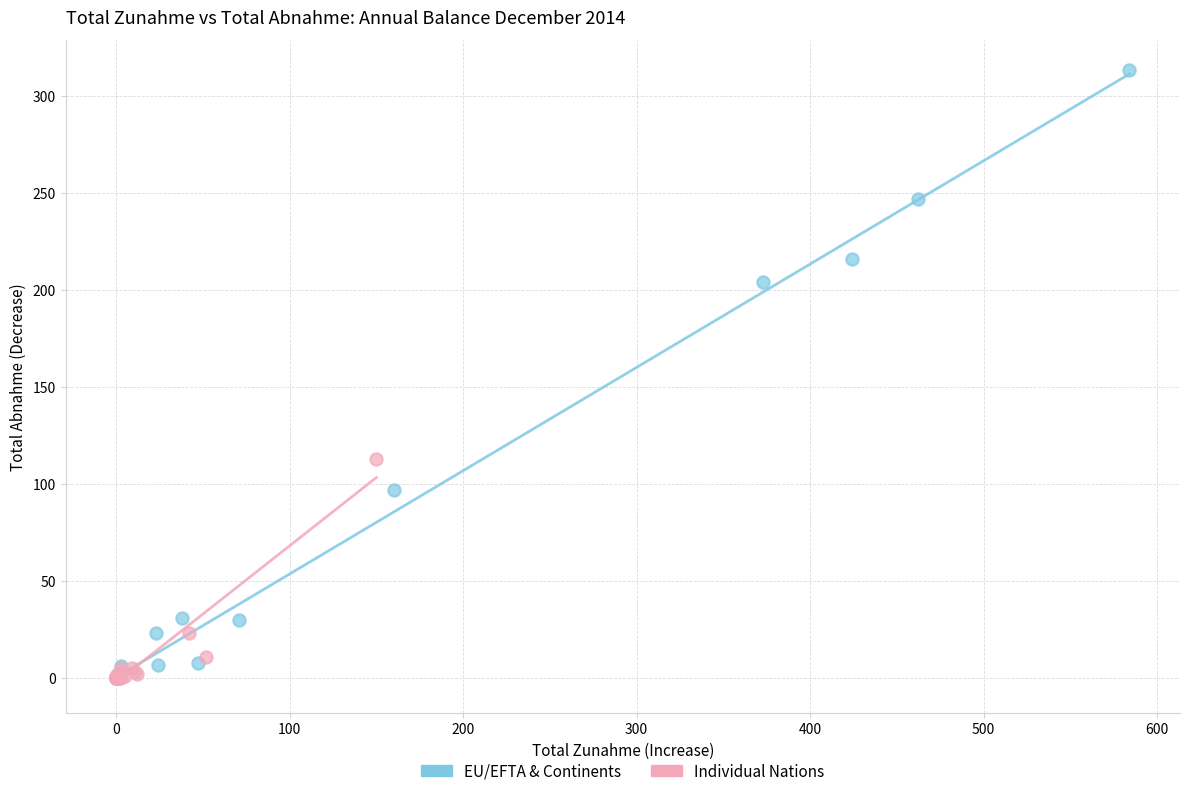

Which series contains the highest Y value?

EU/EFTA & Continents